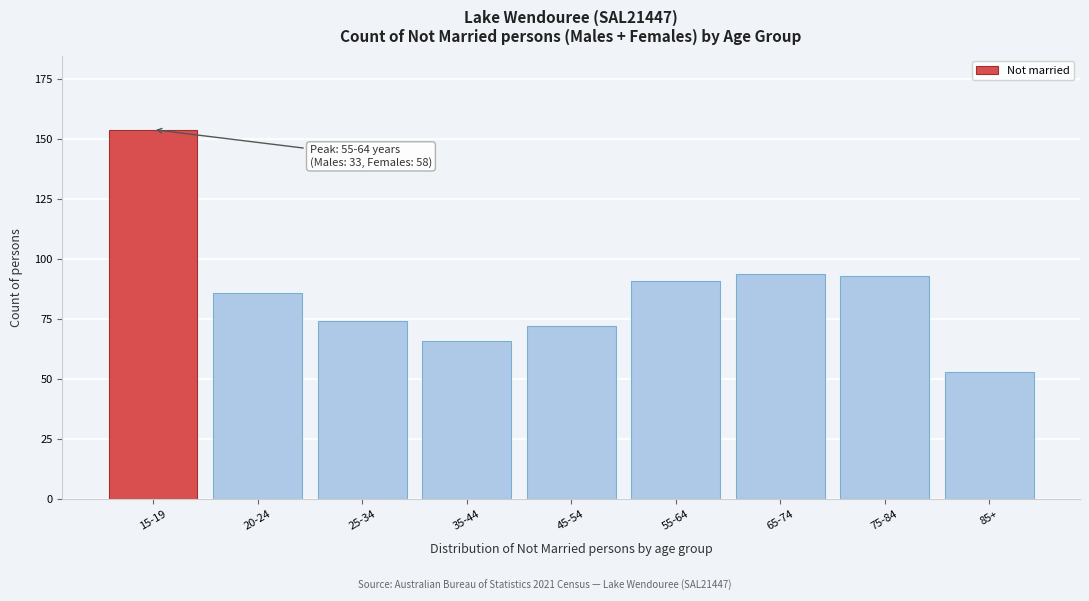

Reading left to right, extract all data points from this chart.

15-19=154	20-24=86	25-34=74	35-44=66	45-54=72	55-64=91	65-74=94	75-84=93	85+=53